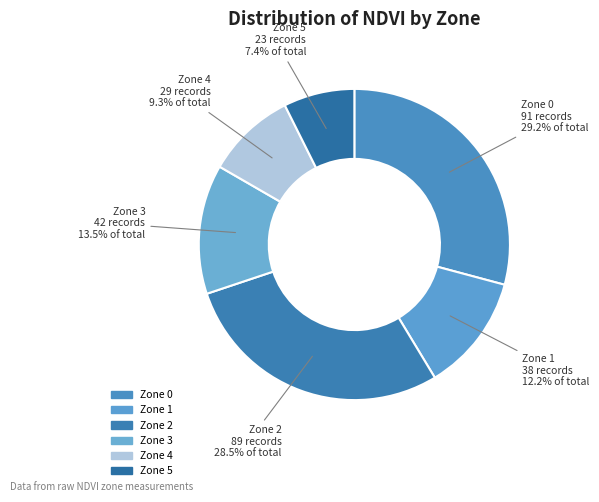

True or false: Zone 0 accounts for 29% of the total.

True